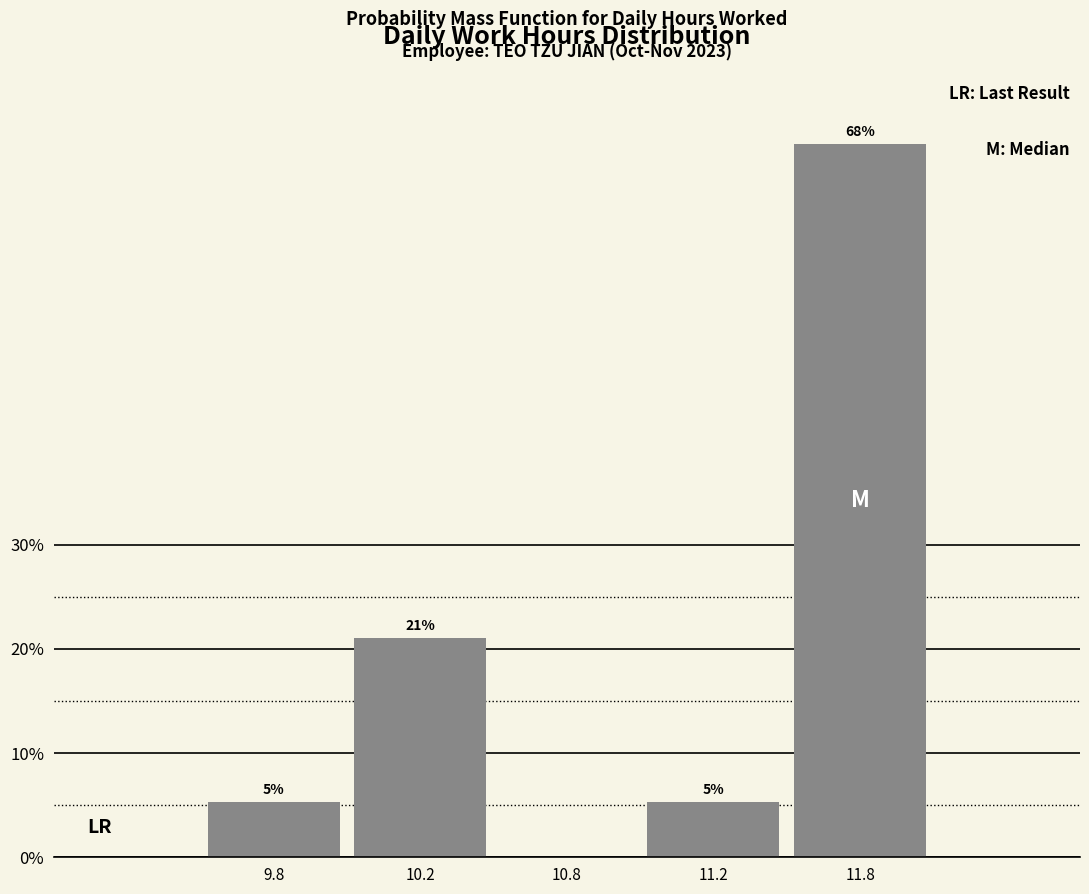

Are the bars horizontal?

No